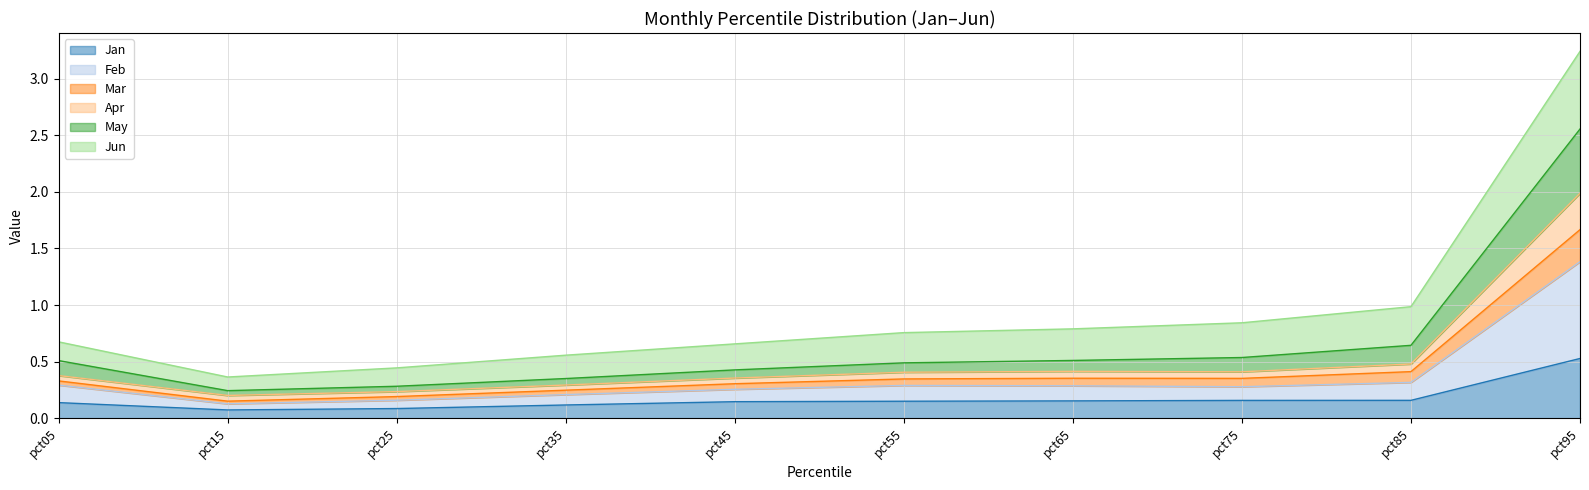

What is the spread (max minus min) of values at pct25?

0.4